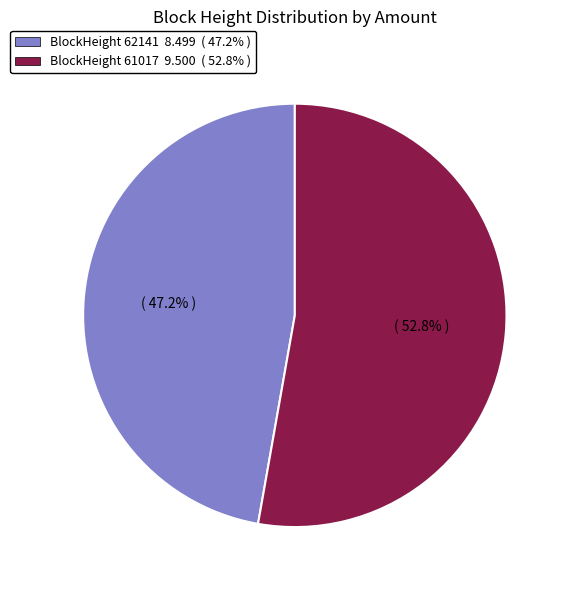

Is there a majority slice in this chart?

Yes